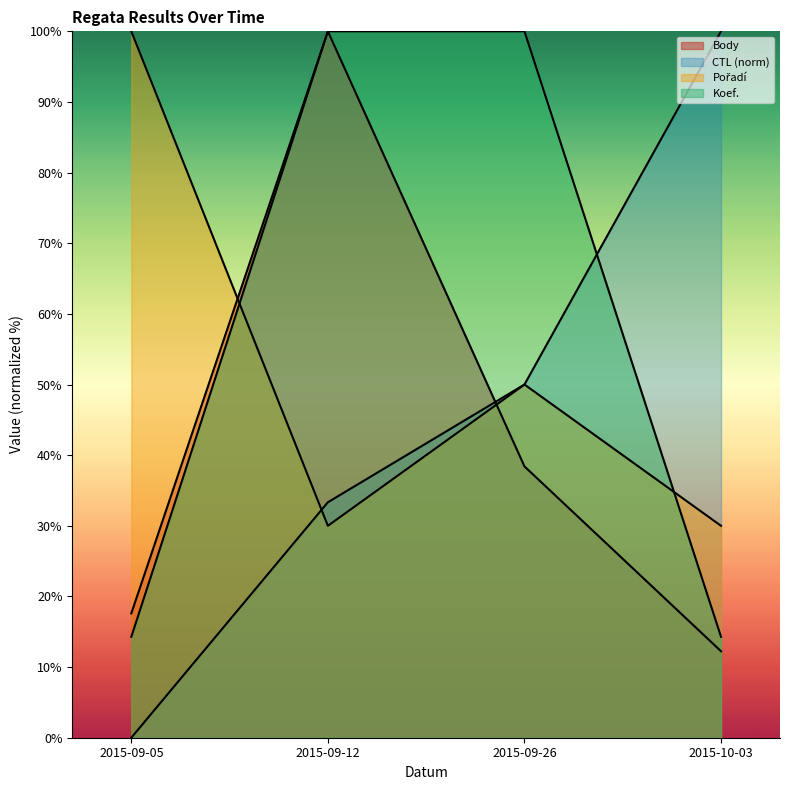

What is the spread (max minus min) of values at 2015-10-03?

87.8